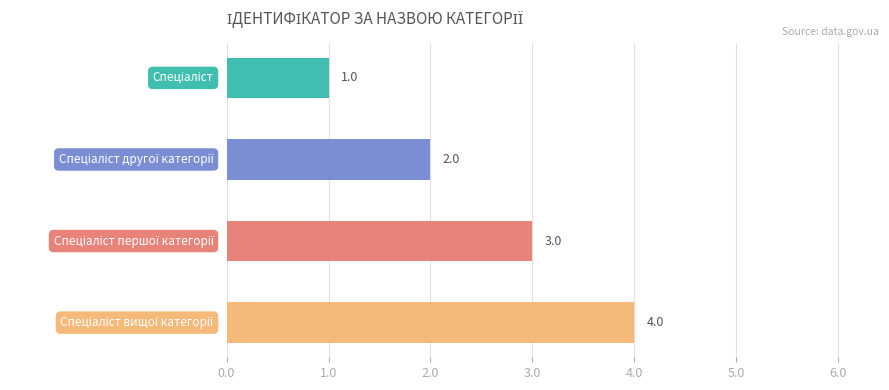

What is the sum of all values?

10